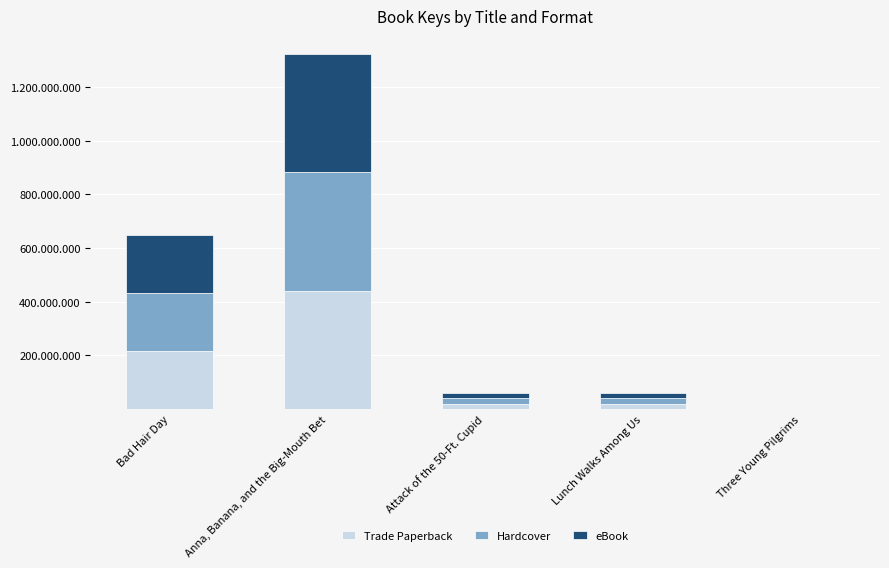

What is the label of the 2nd bar from the right?

Lunch Walks Among Us